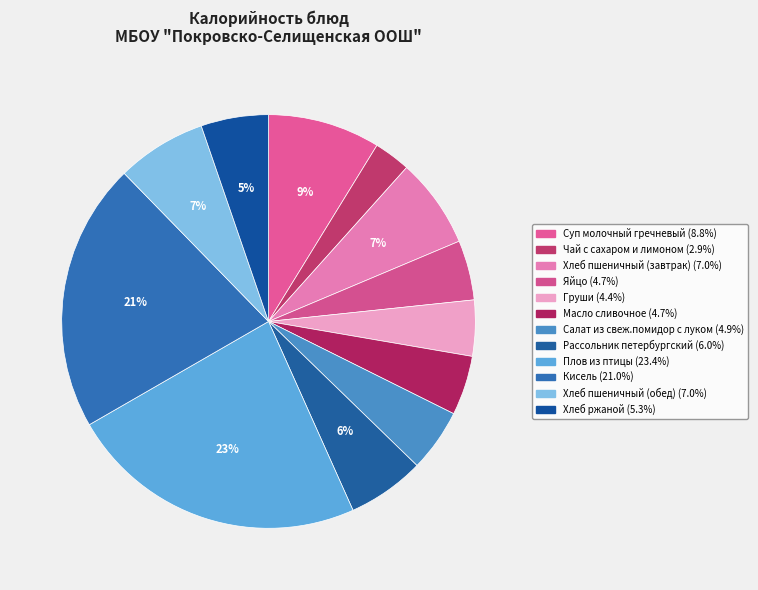

Does any single category account for the majority?

No